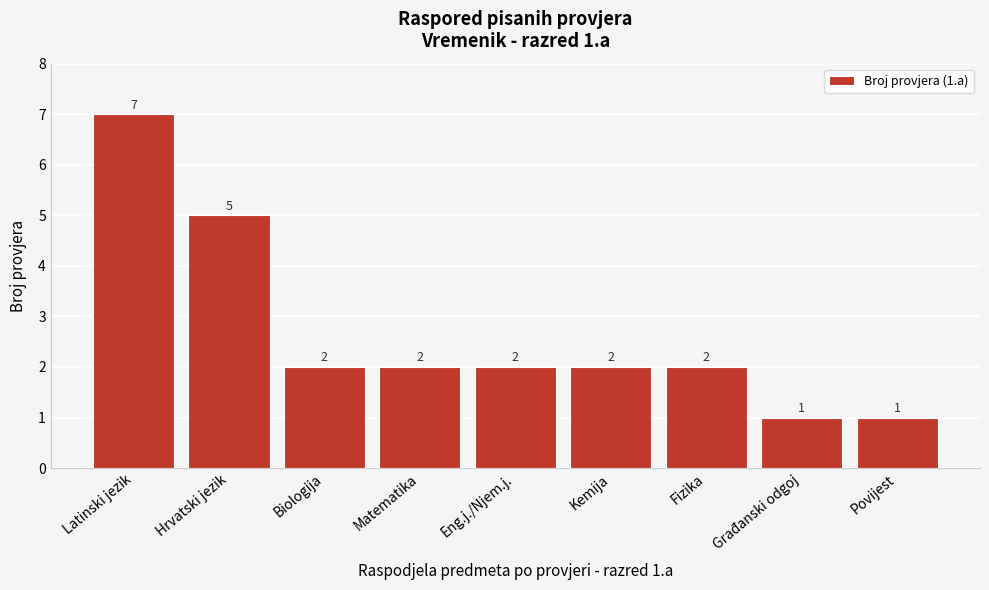

Reading right to left, what are all the values shown in this chart?

1	1	2	2	2	2	2	5	7